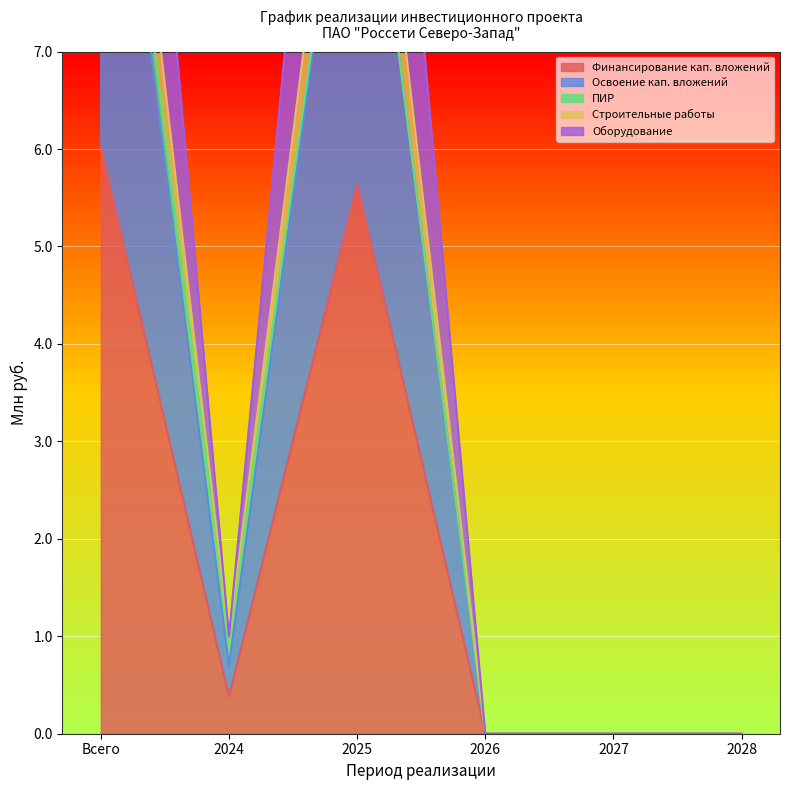

Which series has the largest range (max minus min)?

Строительные работы